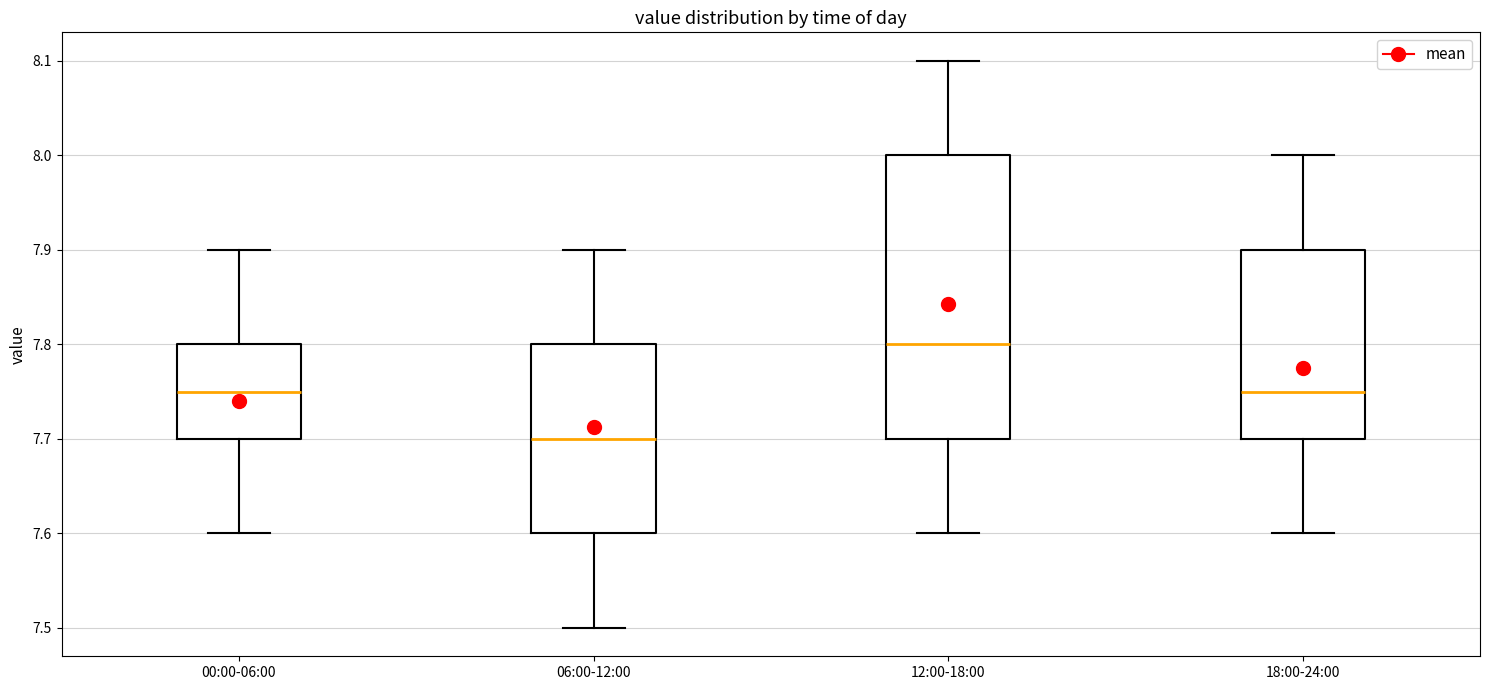

Reading left to right, transcribe this box plot: for each box, give where its median line is, the range the box spans, and where its two whiskers end, as read against the y-axis. The values are not printed on the chart, so give them approximately, as read against the axis.

00:00-06:00: median 7.75, box 7.70 to 7.80, whiskers 7.60 to 7.90
06:00-12:00: median 7.70, box 7.60 to 7.80, whiskers 7.50 to 7.90
12:00-18:00: median 7.80, box 7.70 to 8.00, whiskers 7.60 to 8.10
18:00-24:00: median 7.75, box 7.70 to 7.90, whiskers 7.60 to 8.00